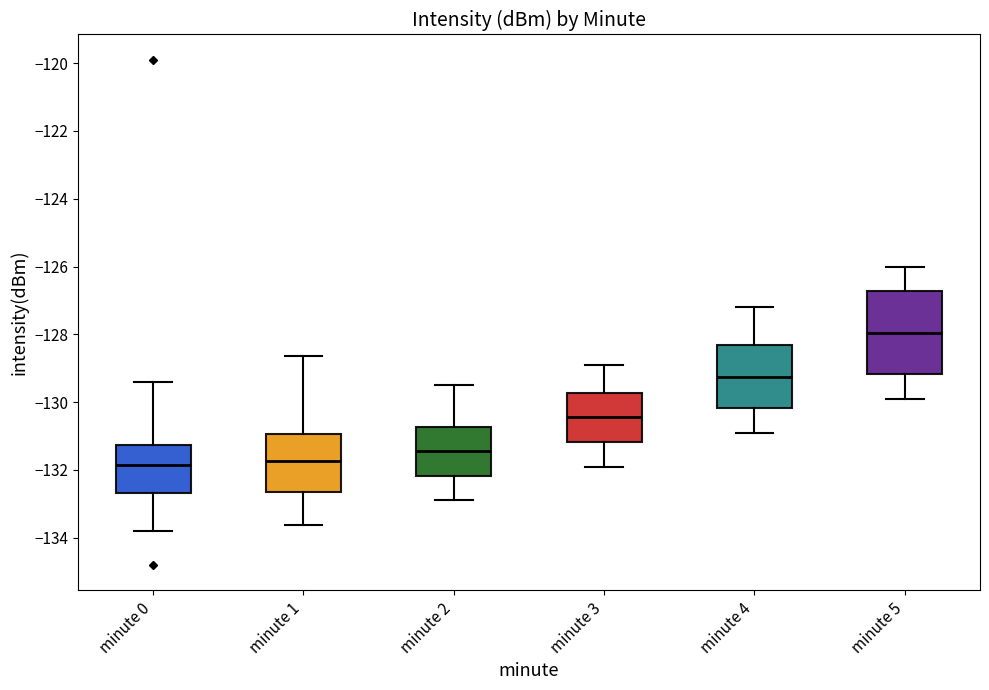

Which box is the tallest, from its lower edge to its upper edge?

minute 5